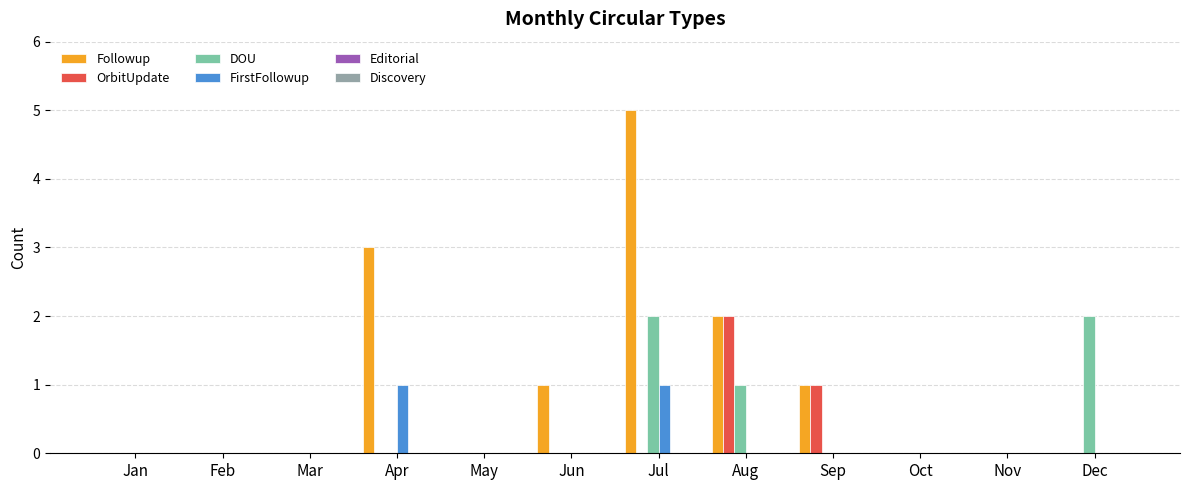

At which category is the sum across all series the highest?

Jul